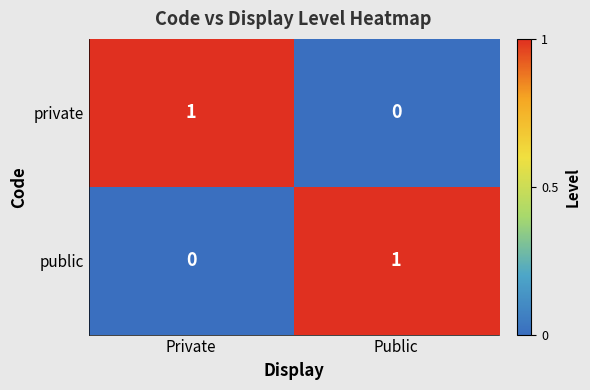

True or false: public has a value of 0 at Private.

True